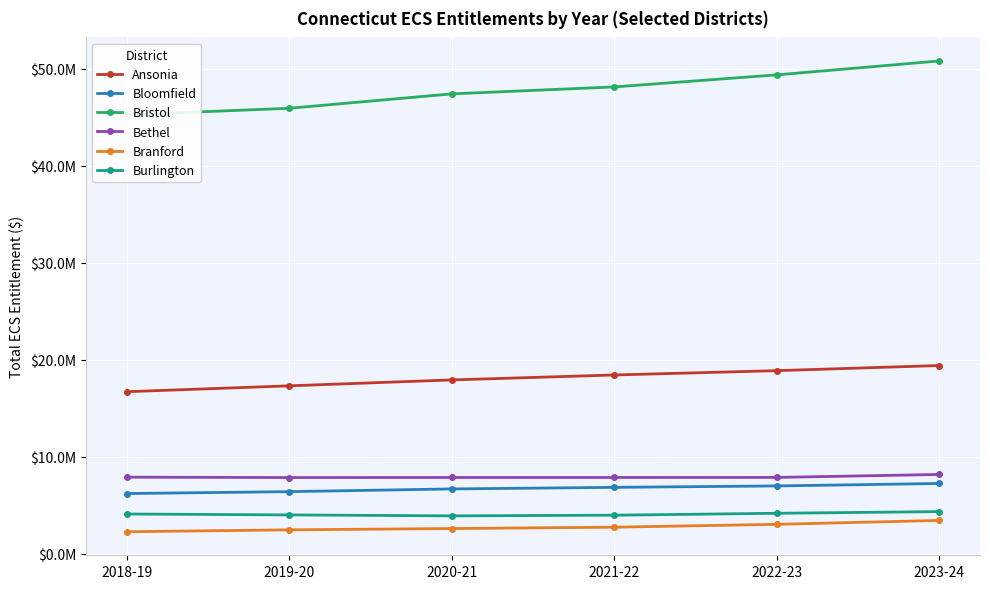

What position from the right is 2022-23?

2